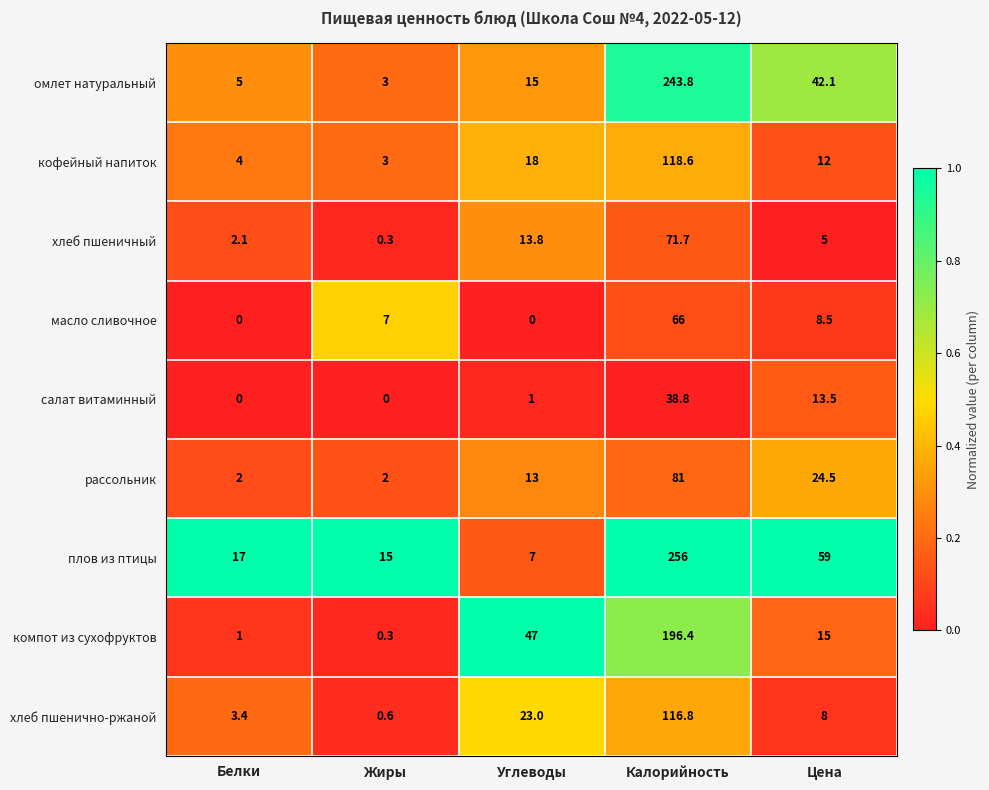

At which category is the sum across all series the highest?

Калорийность